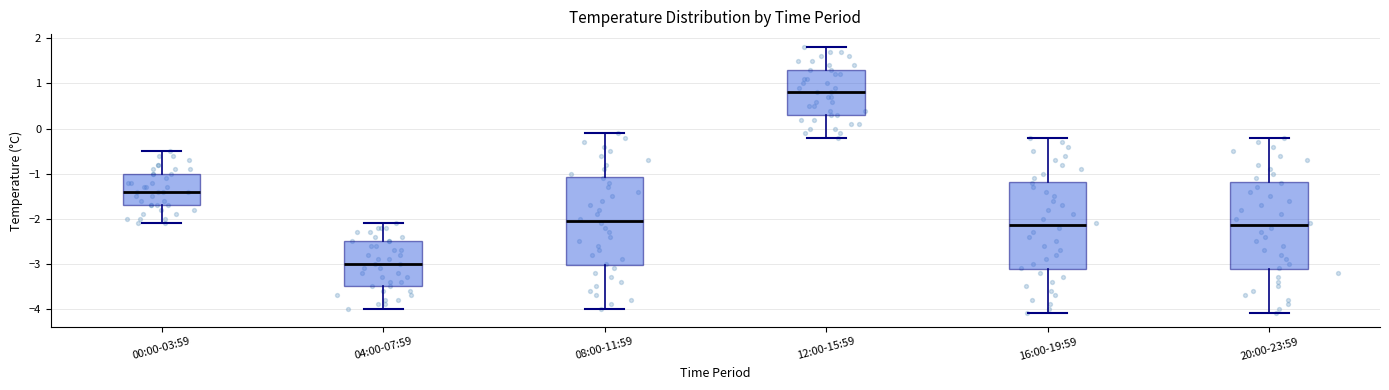

Which box's median line is the highest?

12:00-15:59